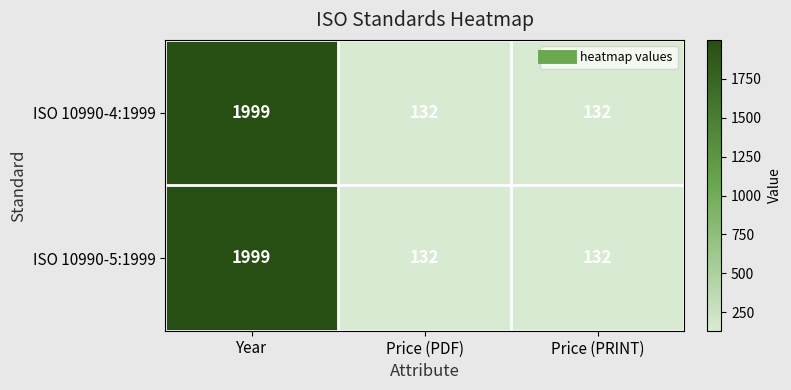

What is the maximum value shown in the chart?

1999